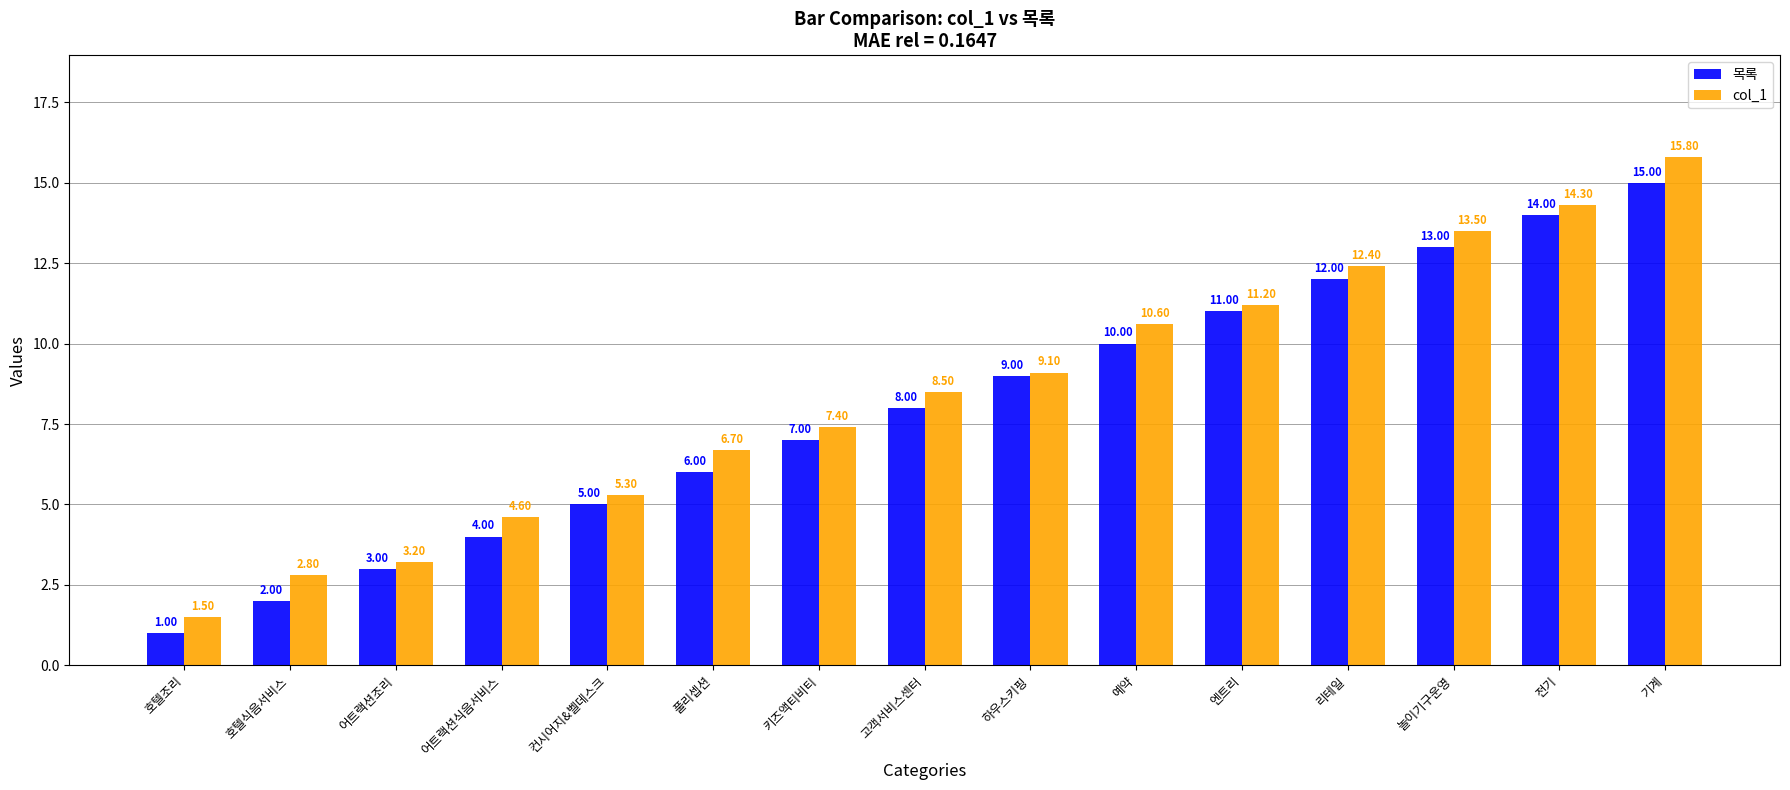

Reading right to left, extract all data points from this chart.

목록: 15.0	14.0	13.0	12.0	11.0	10.0	9.0	8.0	7.0	6.0	5.0	4.0	3.0	2.0	1.0
col_1: 15.8	14.3	13.5	12.4	11.2	10.6	9.1	8.5	7.4	6.7	5.3	4.6	3.2	2.8	1.5